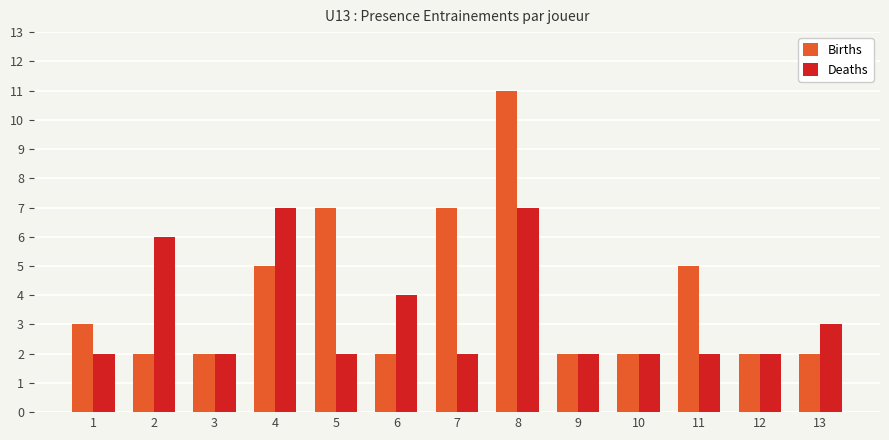

Between 5 and 6, which series saw the biggest shift?

Births